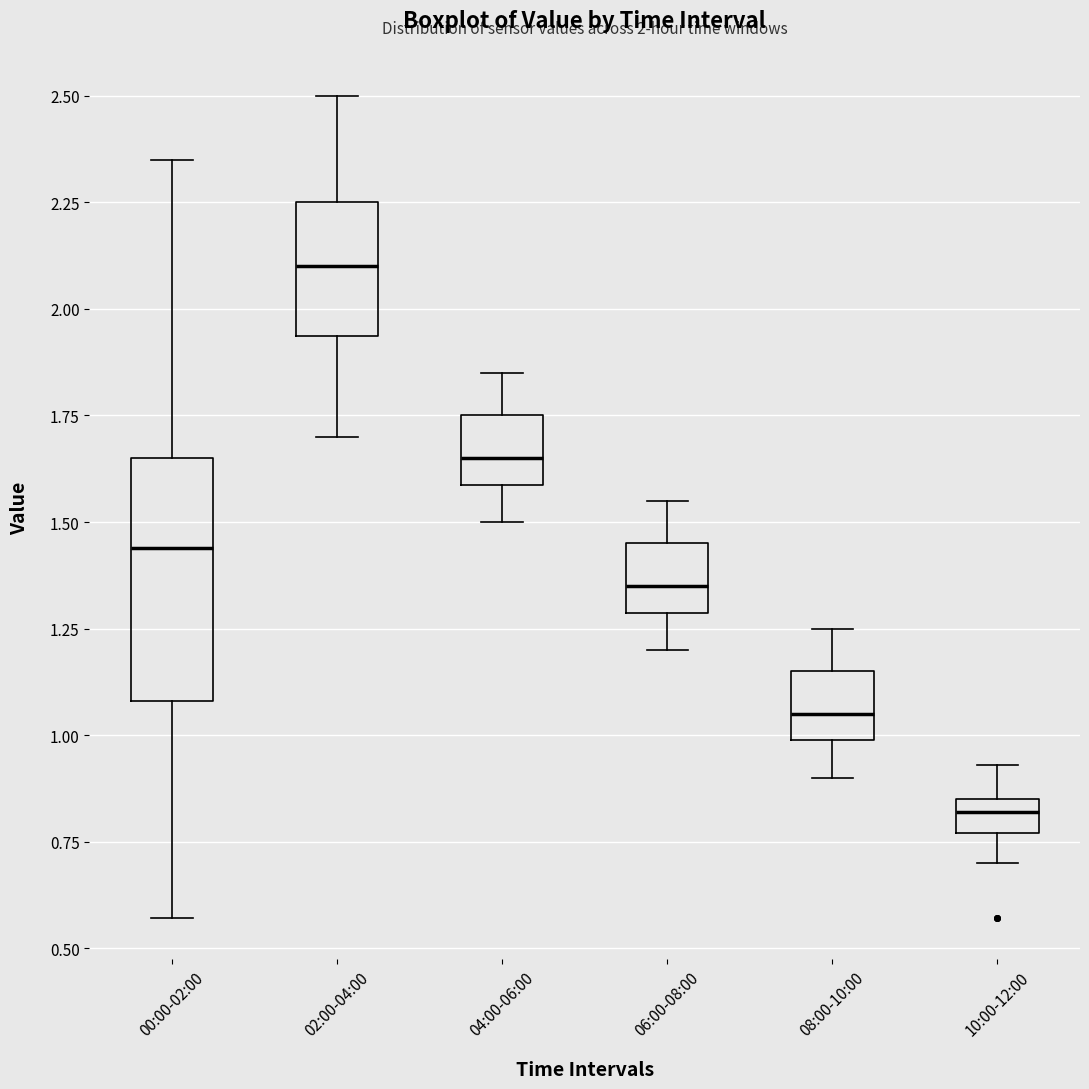

Which box has the highest median line?

02:00-04:00